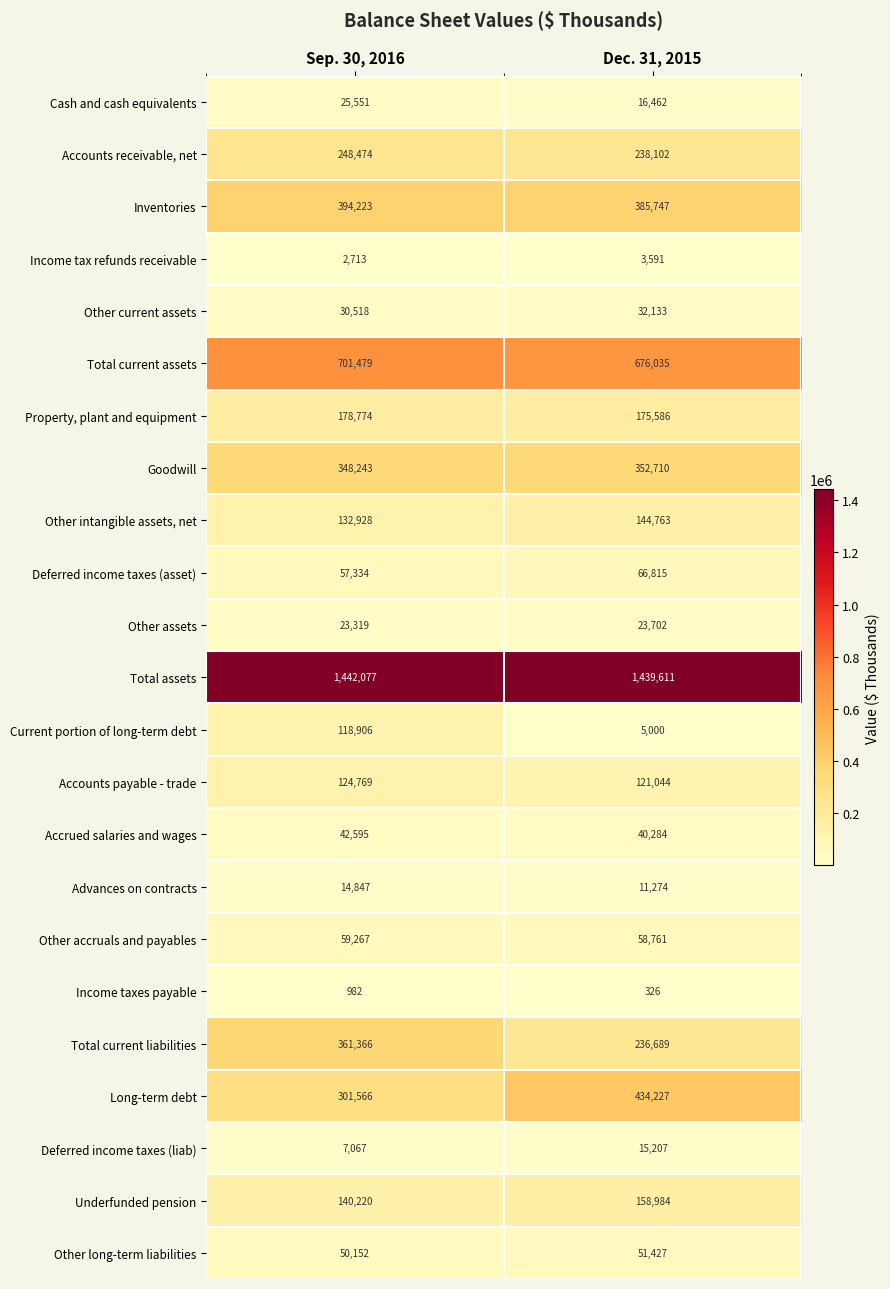

What is the minimum value shown in the chart?

326